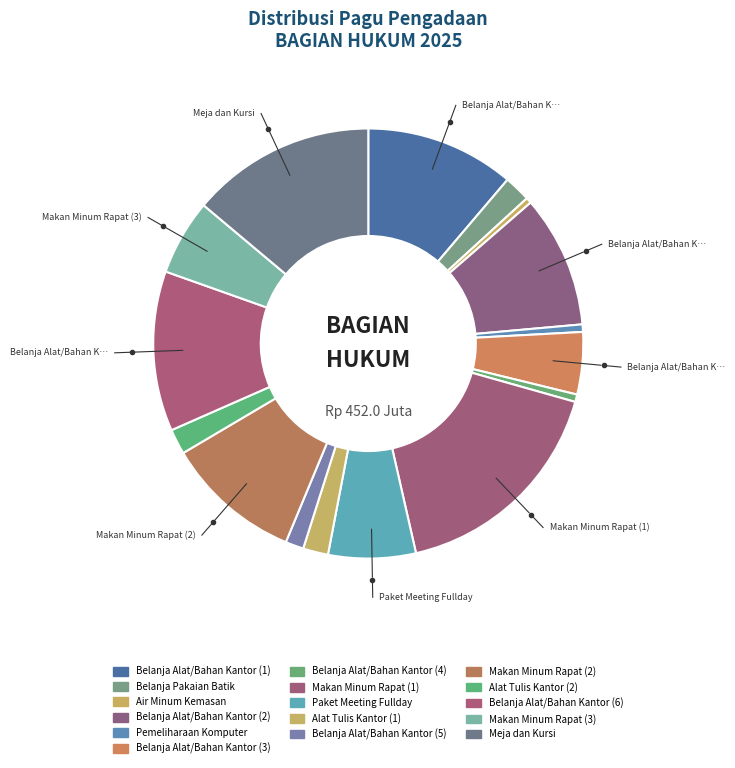

To the nearest percent, what is the combined percentage of Belanja Alat/Bahan Kantor (4) and Belanja Alat/Bahan Kantor (3)?

5%